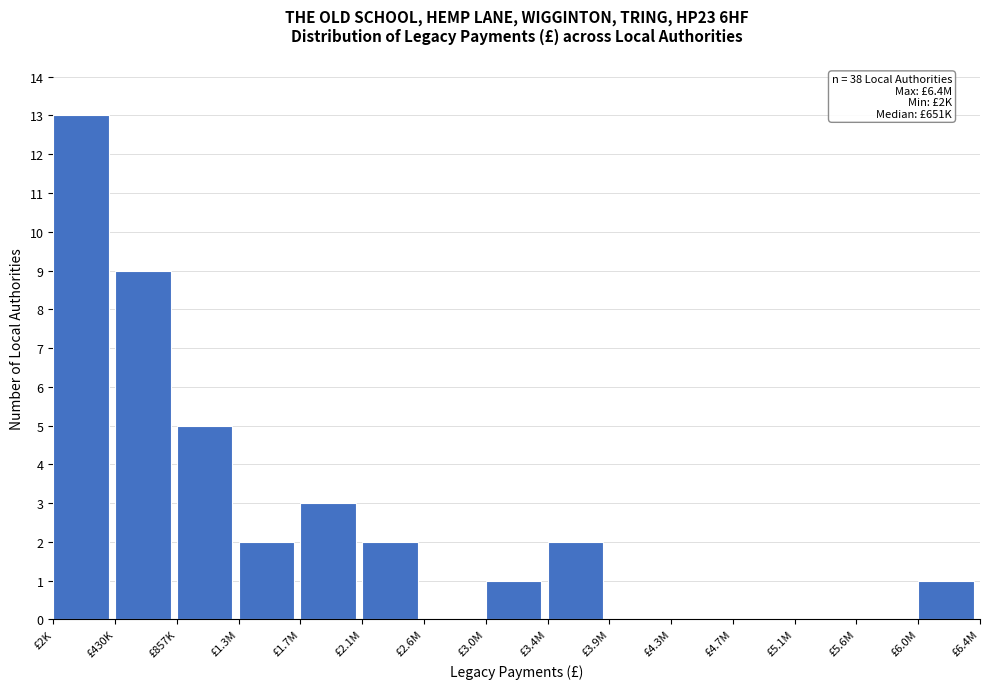

Reading right to left, transcribe all the data shown in this chart.

£6.0M=1	£5.6M=0	£5.1M=0	£4.7M=0	£4.3M=0	£3.9M=0	£3.4M=2	£3.0M=1	£2.6M=0	£2.1M=2	£1.7M=3	£1.3M=2	£857K=5	£430K=9	£2K=13